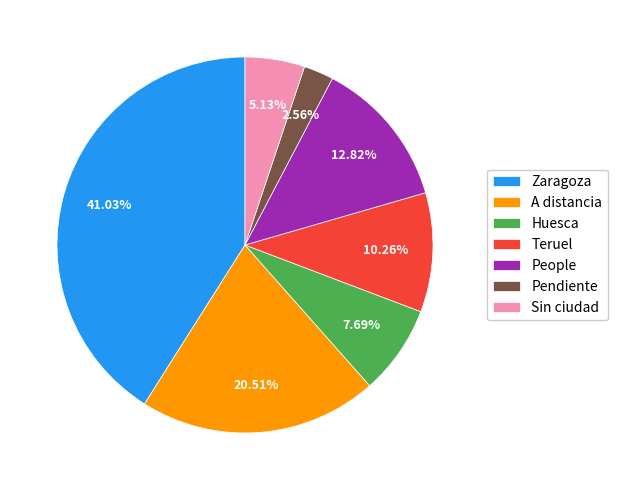

Which category has the smallest portion of the pie?

Pendiente